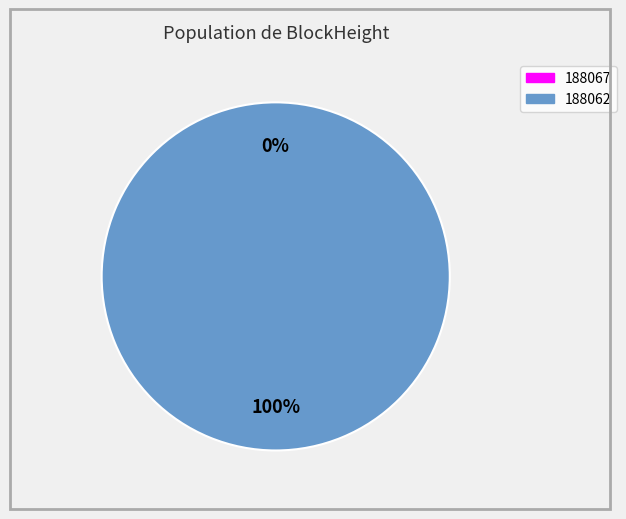

What is the largest slice in the pie chart?

188062